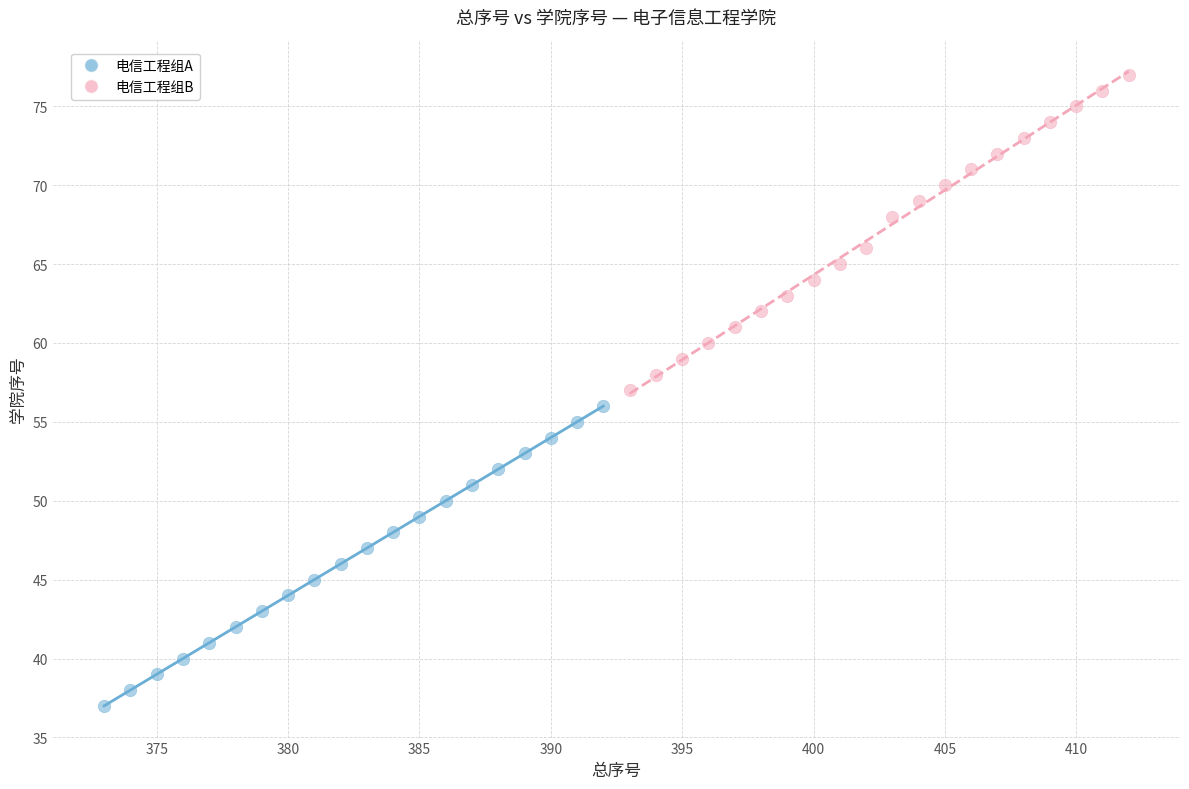

Which series has the largest Y range (max minus min)?

电信工程组B